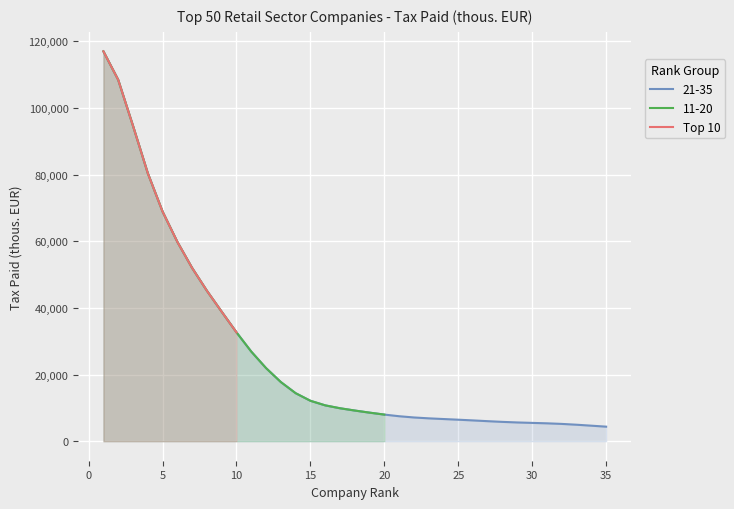

The value at 25 is 68209.3. True or false?

False